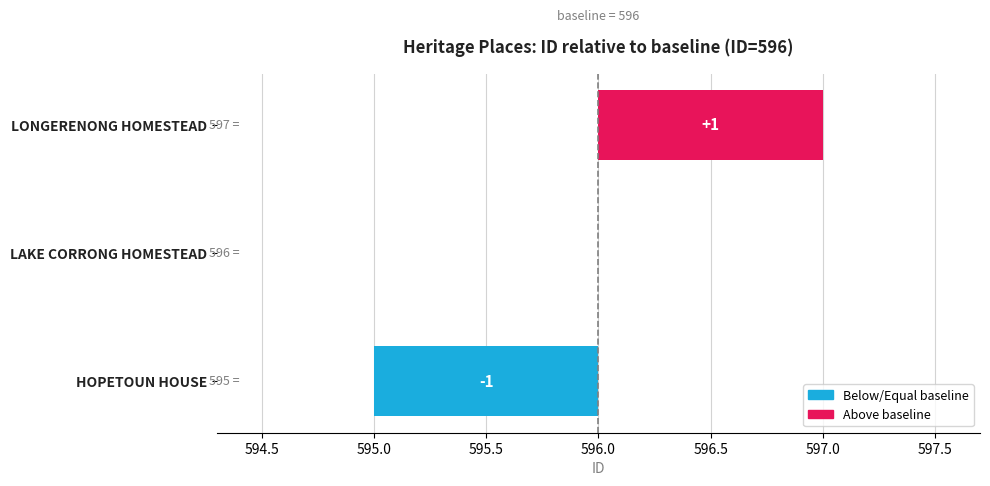

What is the average value?

596